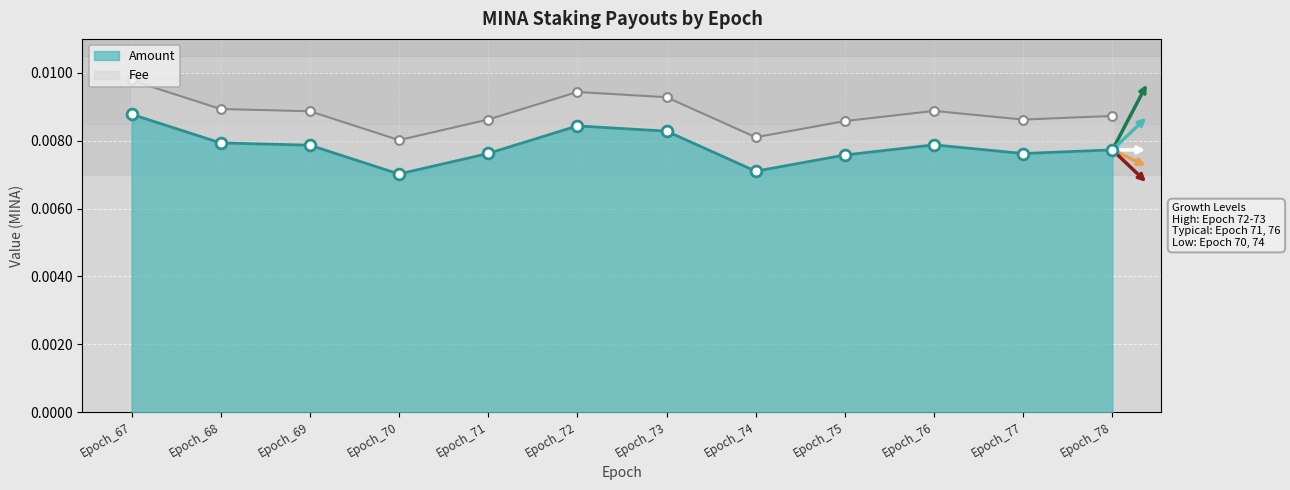

Between Epoch_68 and Epoch_78, which is larger?

Epoch_68